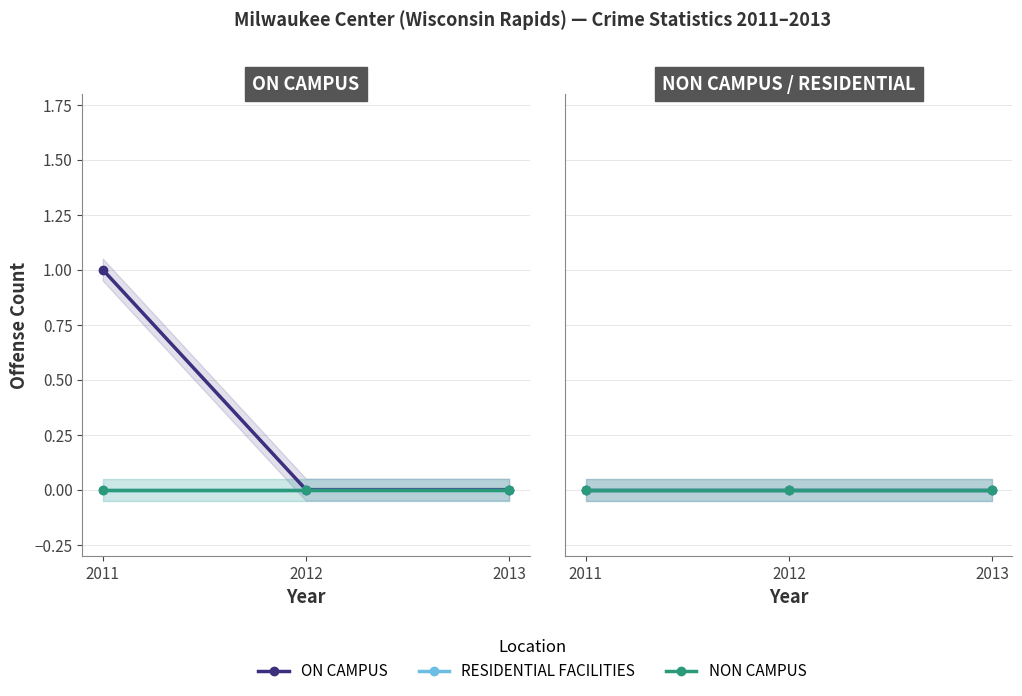

The value of NON CAMPUS at 0 is 0. True or false?

True